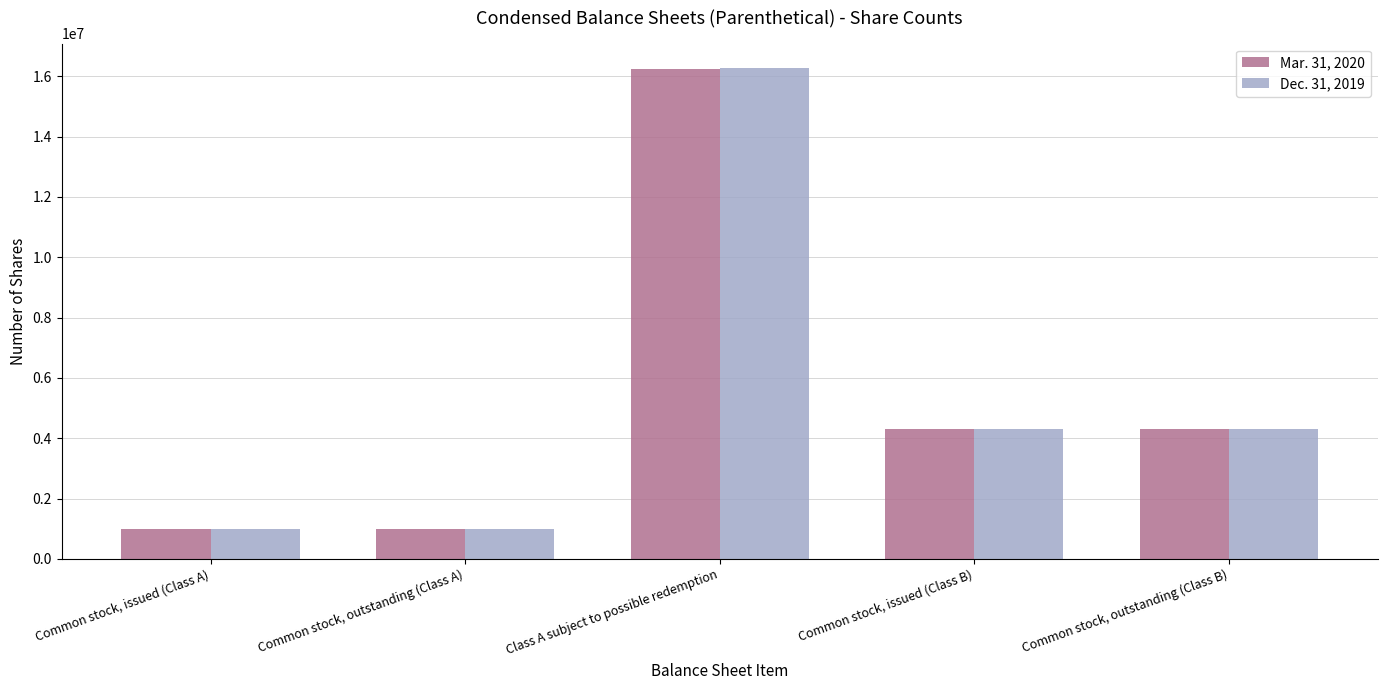

Which series has the largest range (max minus min)?

Dec. 31, 2019